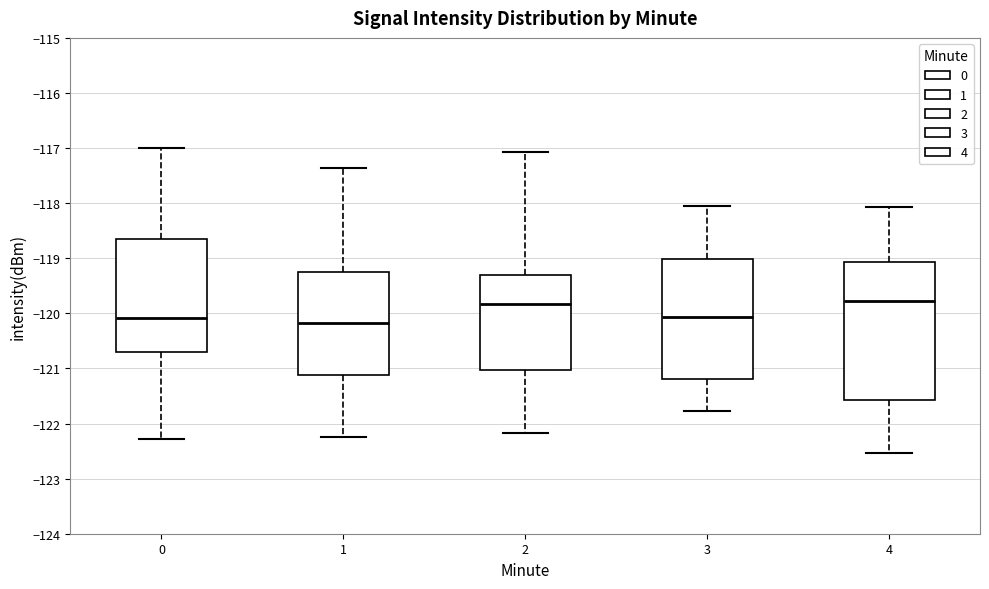

Reading left to right, read every box against the y-axis: the position of its median line, the range the box covers, and the ends of its whiskers. The values are not printed on the chart, so give them approximately, as read against the axis.

0: median -120.1, box -120.7 to -118.7, whiskers -122.3 to -117.0
1: median -120.2, box -121.1 to -119.2, whiskers -122.2 to -117.4
2: median -119.8, box -121.0 to -119.3, whiskers -122.2 to -117.1
3: median -120.1, box -121.2 to -119.0, whiskers -121.8 to -118.1
4: median -119.8, box -121.6 to -119.1, whiskers -122.5 to -118.1